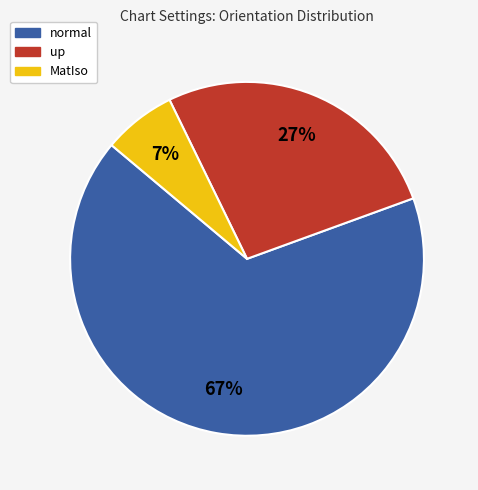

How many segments does this pie chart have?

3